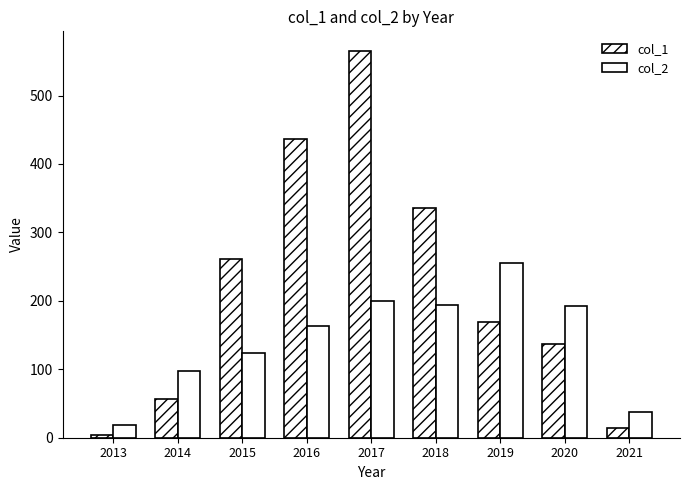

List the series in order of their overall mean, highest first.

col_1, col_2